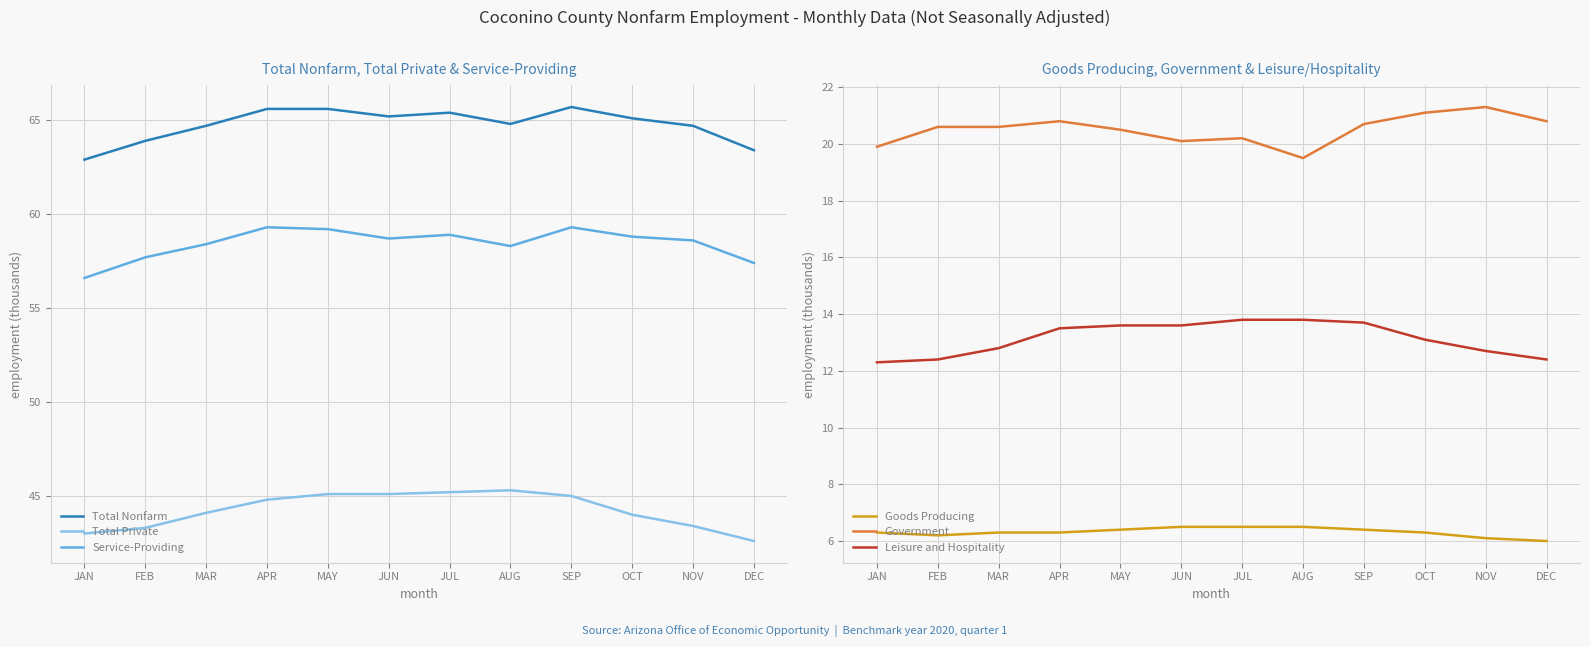

How many data points in Leisure and Hospitality are above 13?

7